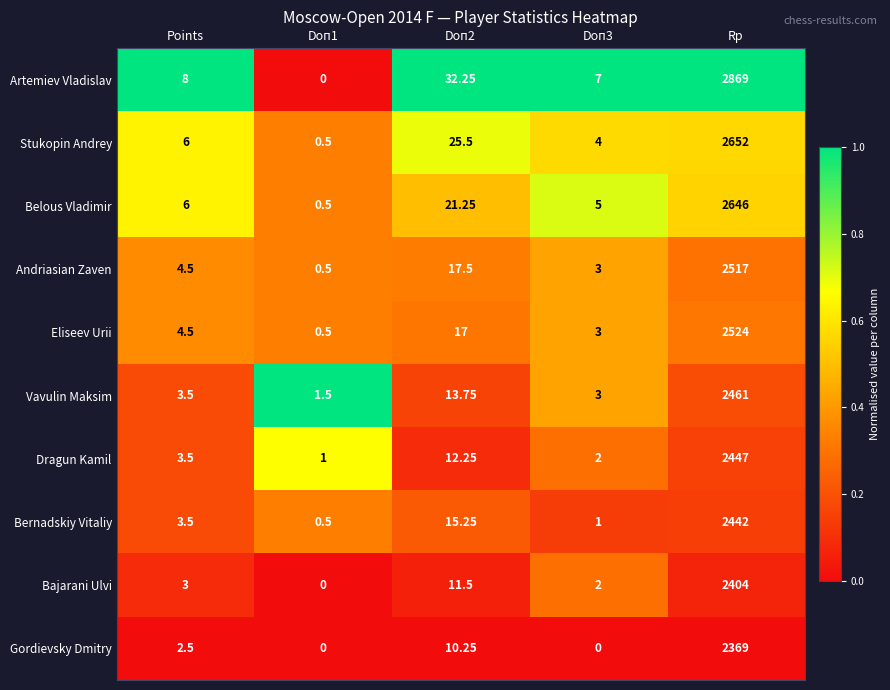

At which category does the chart reach its peak across all series?

Rp